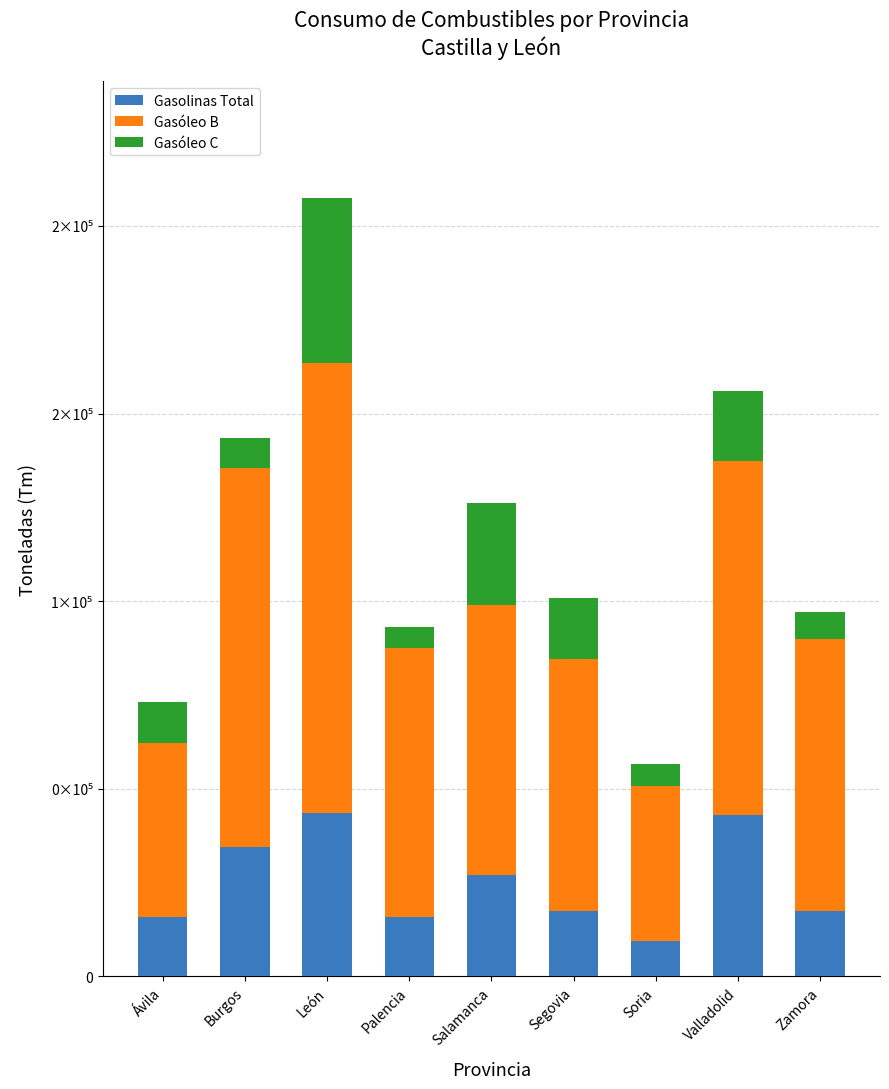

Are the bars grouped side by side (vs. stacked)?

No